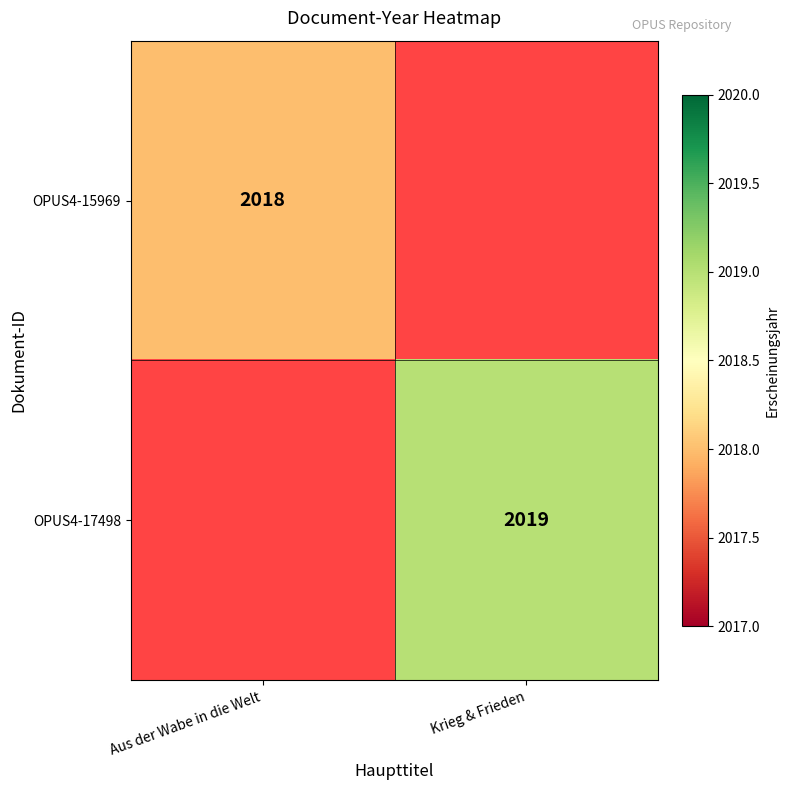

True or false: OPUS4-15969 has a value of 2018 at Aus der Wabe in die Welt.

True